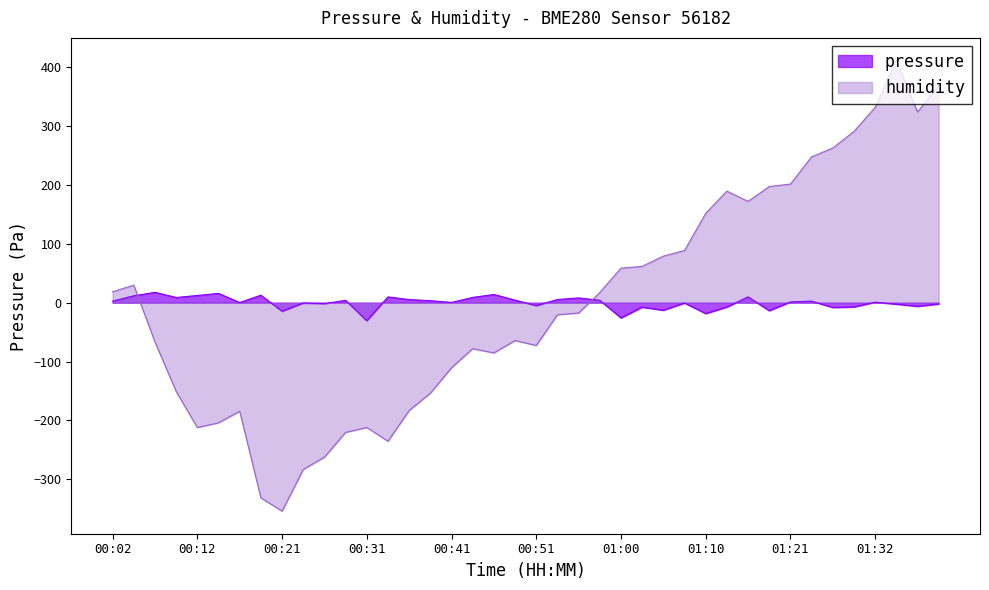

True or false: humidity has a value of -183.1 at 00:36.

True